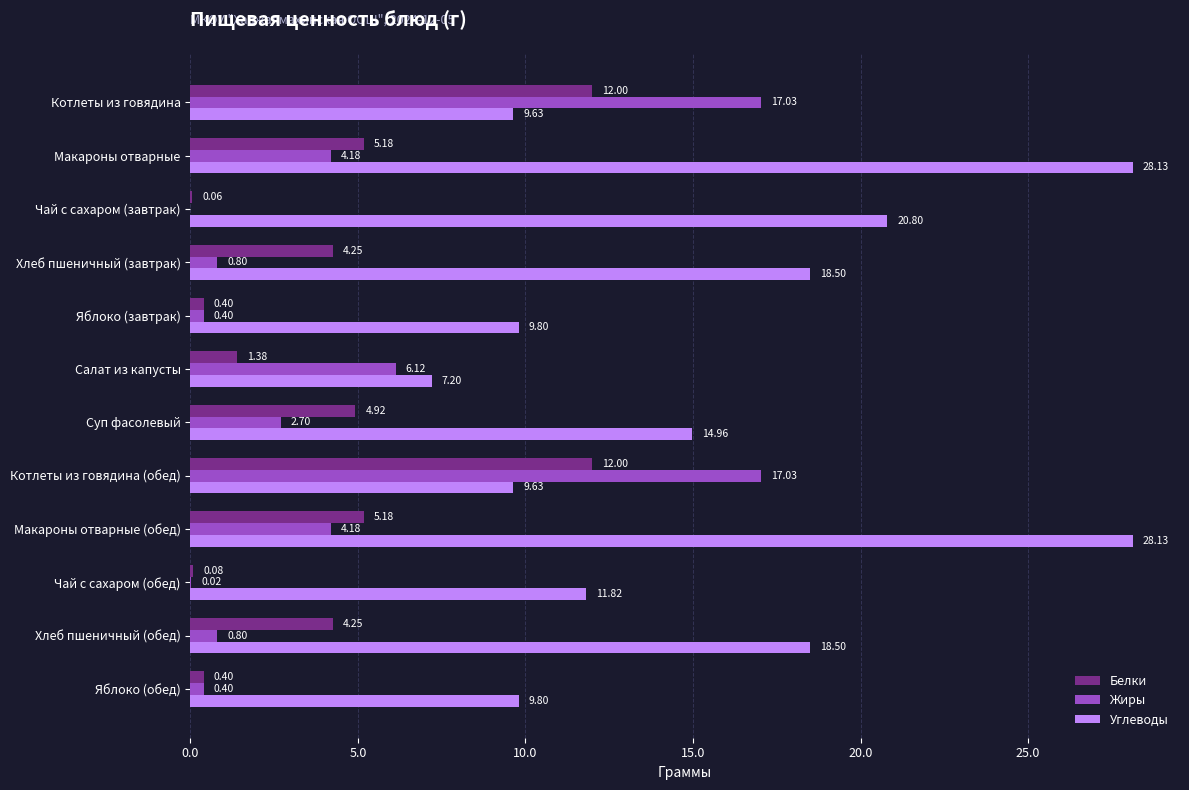

Count the number of categories in the chart.

12